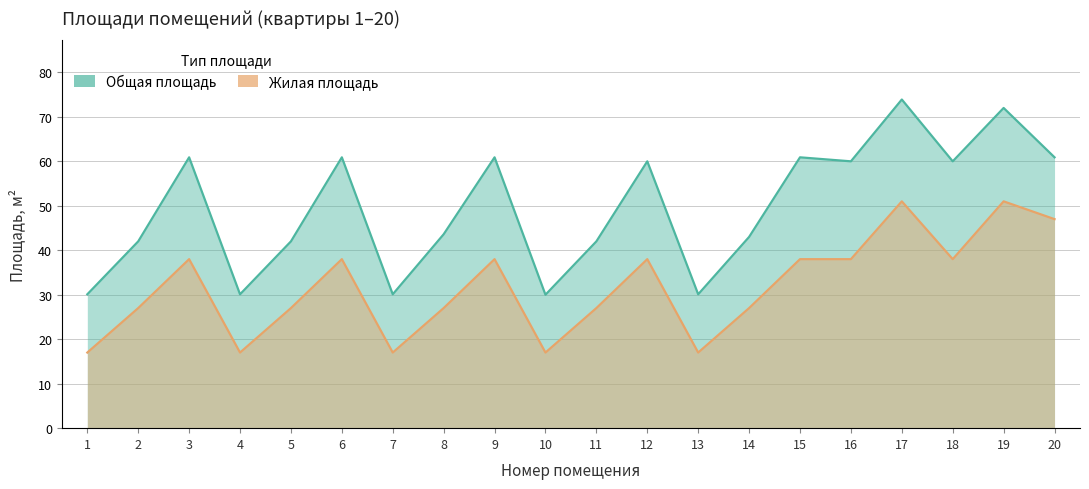

At which label is Жилая площадь closest to 34?

3